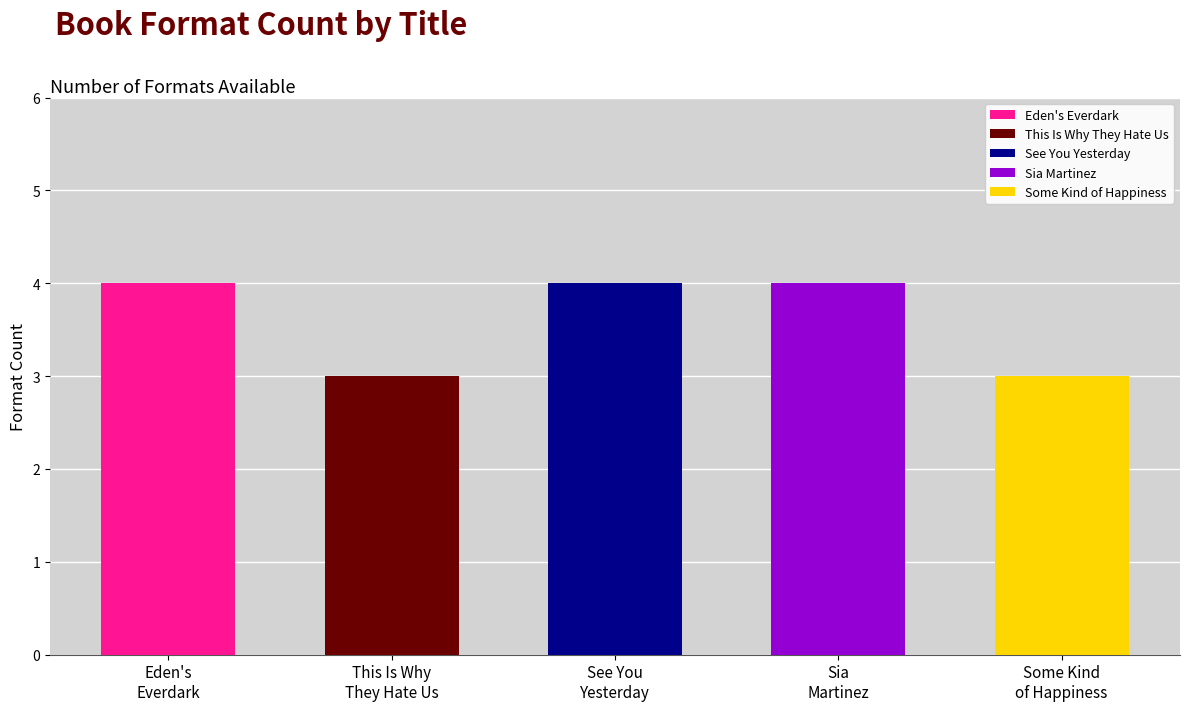

What position from the left is Eden's Everdark?

1